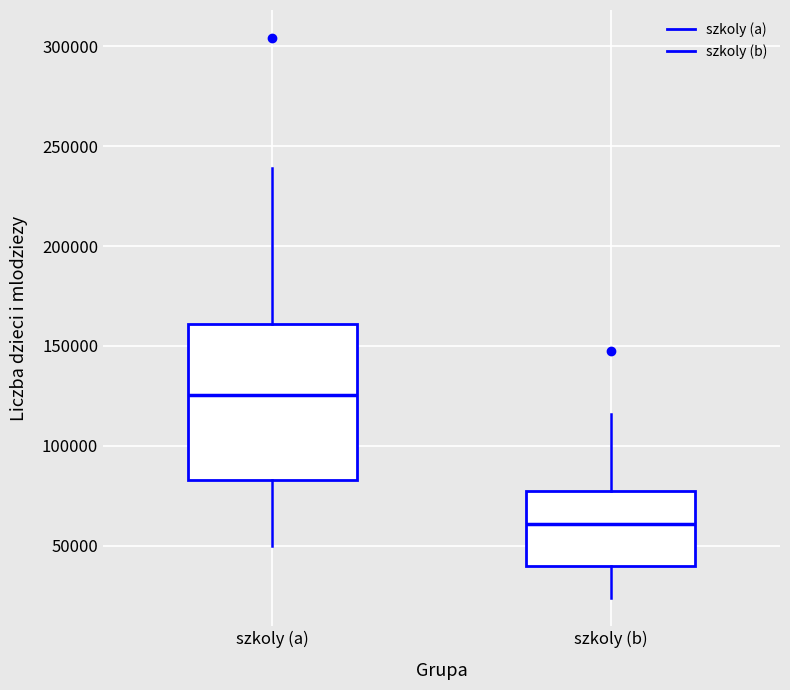

Which box is the tallest, from its lower edge to its upper edge?

szkoly (a)